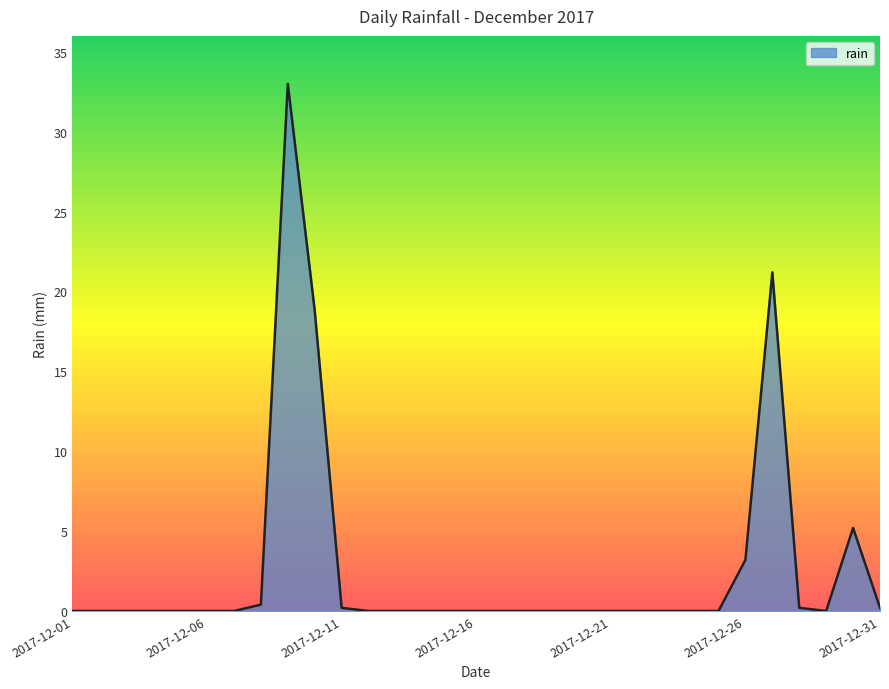

What is the difference between the maximum and minimum values?

33.0